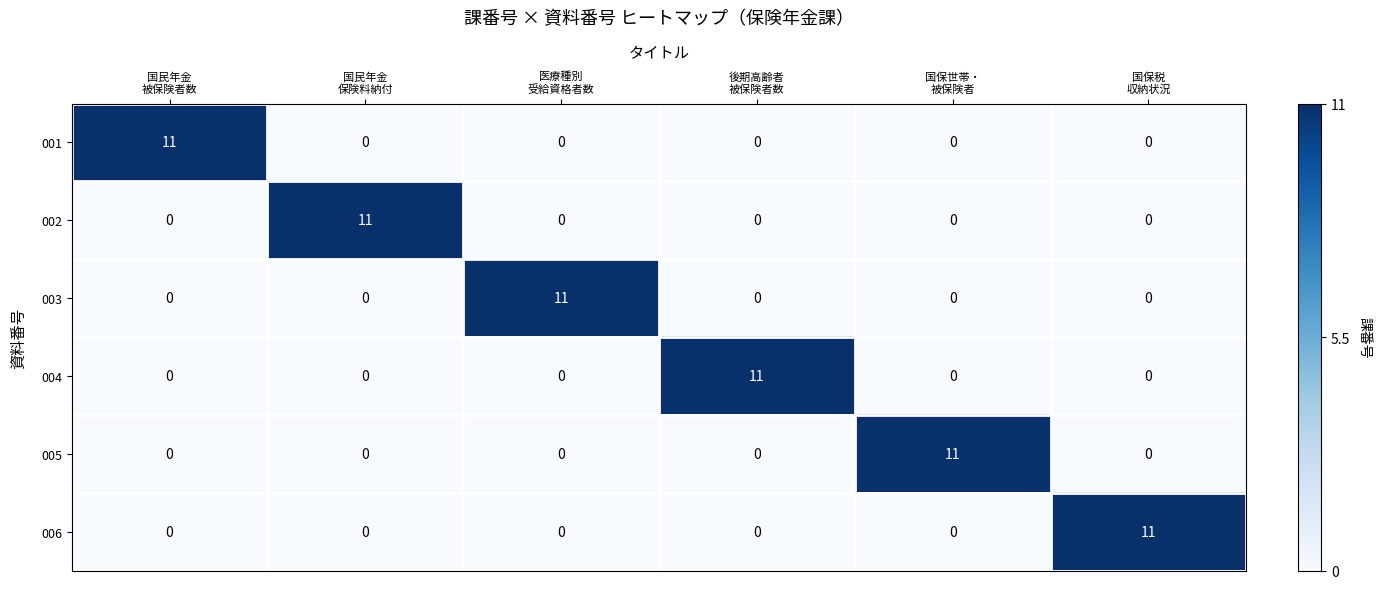

What is the highest value of the 005 series?

11